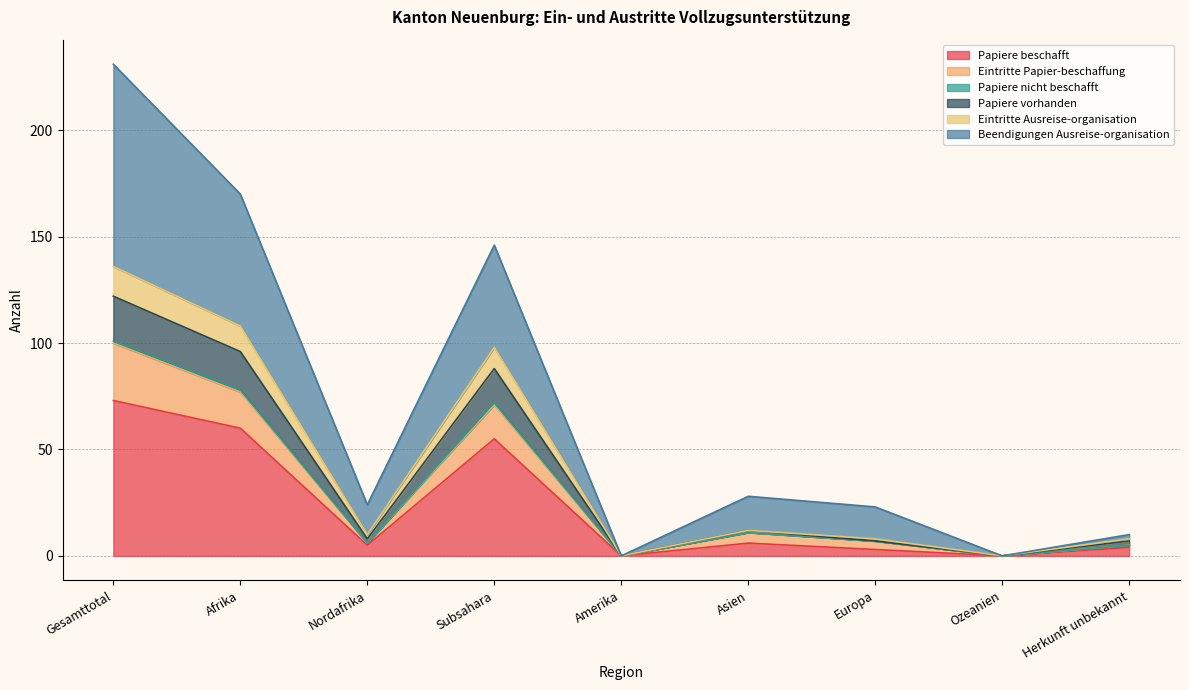

How many lines are shown in the chart?

6